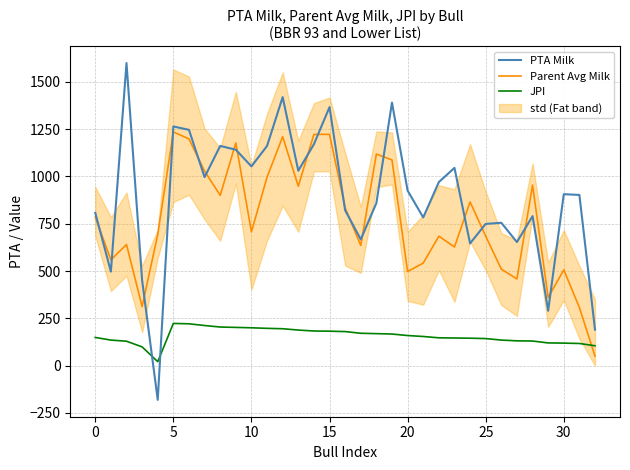

After their last crossing, which series has the higher values: Parent Avg Milk or PTA Milk?

PTA Milk